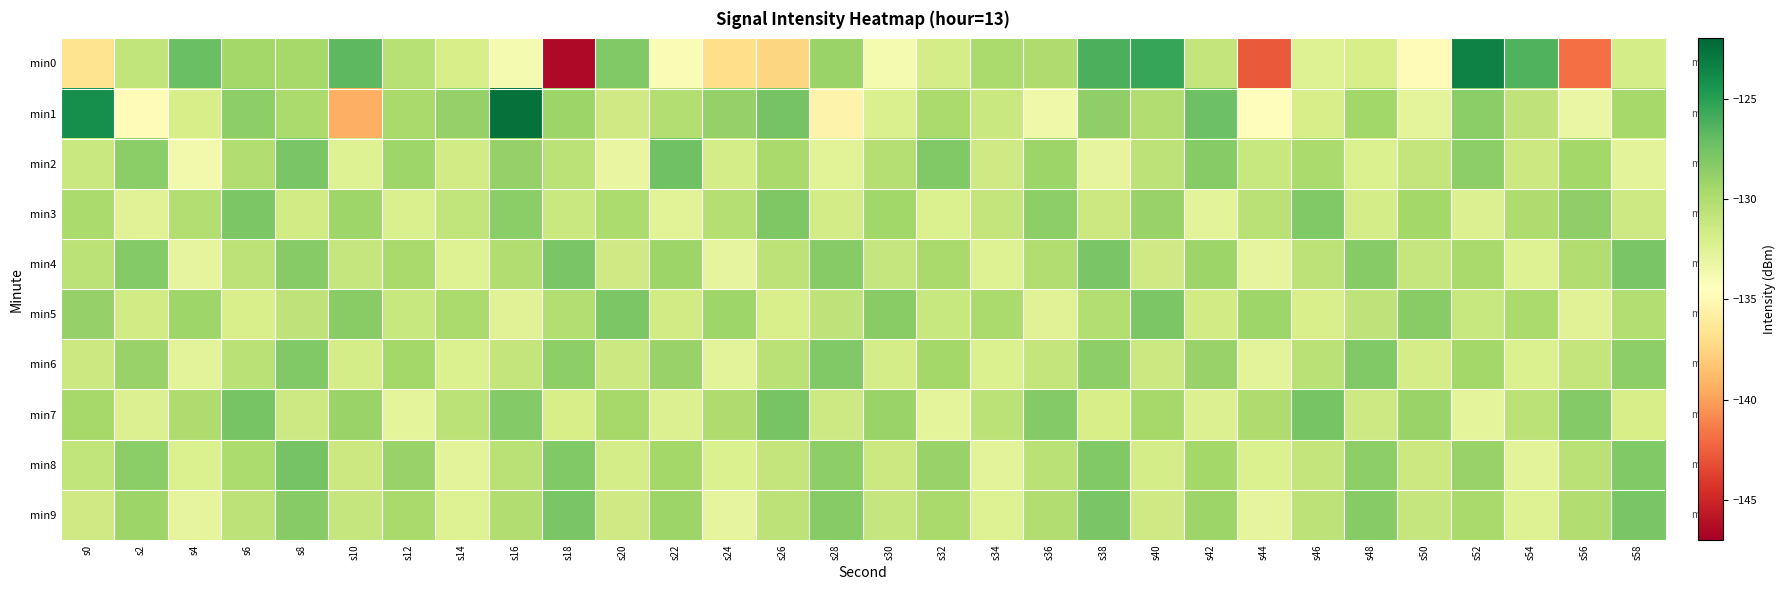

Reading left to right, extract all data points from this chart.

min0: s0=-136.7	s2=-130.8	s4=-127.2	s6=-129.4	s8=-129.5	s10=-126.7	s12=-130.3	s14=-131.9	s16=-133.9	s18=-146.5	s20=-128.1	s22=-134.0	s24=-137.0	s26=-137.5	s28=-129.1	s30=-133.9	s32=-131.9	s34=-129.7	s36=-130.0	s38=-126.2	s40=-125.5	s42=-131.0	s44=-142.8	s46=-132.4	s48=-131.9	s50=-134.9	s52=-123.5	s54=-126.3	s56=-141.9	s58=-131.8
min1: s0=-124.1	s2=-134.8	s4=-131.9	s6=-128.6	s8=-129.8	s10=-139.4	s12=-129.6	s14=-128.8	s16=-122.5	s18=-129.1	s20=-131.5	s22=-130.2	s24=-128.9	s26=-127.6	s28=-135.4	s30=-132.1	s32=-129.8	s34=-131.2	s36=-133.5	s38=-128.7	s40=-130.1	s42=-127.3	s44=-134.6	s46=-131.9	s48=-129.4	s50=-132.8	s52=-128.5	s54=-130.7	s56=-133.2	s58=-129.6
min2: s0=-131.2	s2=-128.5	s4=-133.7	s6=-130.1	s8=-127.8	s10=-132.4	s12=-129.3	s14=-131.6	s16=-128.9	s18=-130.5	s20=-133.1	s22=-127.4	s24=-131.8	s26=-129.7	s28=-132.6	s30=-130.3	s32=-128.1	s34=-131.5	s36=-129.2	s38=-132.9	s40=-130.6	s42=-128.3	s44=-131.1	s46=-129.8	s48=-132.2	s50=-130.9	s52=-128.6	s54=-131.3	s56=-129.5	s58=-132.7
min3: s0=-129.8	s2=-132.5	s4=-130.2	s6=-127.9	s8=-131.6	s10=-129.3	s12=-132.1	s14=-130.8	s16=-128.5	s18=-131.2	s20=-129.9	s22=-132.6	s24=-130.3	s26=-128.0	s28=-131.7	s30=-129.4	s32=-132.2	s34=-130.9	s36=-128.6	s38=-131.3	s40=-129.0	s42=-132.7	s44=-130.4	s46=-128.1	s48=-131.8	s50=-129.5	s52=-132.3	s54=-130.0	s56=-128.7	s58=-131.4
min4: s0=-130.5	s2=-128.2	s4=-132.9	s6=-130.6	s8=-128.3	s10=-131.0	s12=-129.7	s14=-132.4	s16=-130.1	s18=-127.8	s20=-131.5	s22=-129.2	s24=-132.9	s26=-130.6	s28=-128.3	s30=-131.0	s32=-129.7	s34=-132.4	s36=-130.1	s38=-127.8	s40=-131.5	s42=-129.2	s44=-132.9	s46=-130.6	s48=-128.3	s50=-131.0	s52=-129.7	s54=-132.4	s56=-130.1	s58=-127.8
min5: s0=-128.9	s2=-131.6	s4=-129.3	s6=-132.0	s8=-130.7	s10=-128.4	s12=-131.1	s14=-129.8	s16=-132.5	s18=-130.2	s20=-127.9	s22=-131.6	s24=-129.3	s26=-132.0	s28=-130.7	s30=-128.4	s32=-131.1	s34=-129.8	s36=-132.5	s38=-130.2	s40=-127.9	s42=-131.6	s44=-129.3	s46=-132.0	s48=-130.7	s50=-128.4	s52=-131.1	s54=-129.8	s56=-132.5	s58=-130.2
min6: s0=-131.3	s2=-129.0	s4=-132.7	s6=-130.4	s8=-128.1	s10=-131.8	s12=-129.5	s14=-132.2	s16=-130.9	s18=-128.6	s20=-131.3	s22=-129.0	s24=-132.7	s26=-130.4	s28=-128.1	s30=-131.8	s32=-129.5	s34=-132.2	s36=-130.9	s38=-128.6	s40=-131.3	s42=-129.0	s44=-132.7	s46=-130.4	s48=-128.1	s50=-131.8	s52=-129.5	s54=-132.2	s56=-130.9	s58=-128.6
min7: s0=-129.6	s2=-132.3	s4=-130.0	s6=-127.7	s8=-131.4	s10=-129.1	s12=-132.8	s14=-130.5	s16=-128.2	s18=-131.9	s20=-129.6	s22=-132.3	s24=-130.0	s26=-127.7	s28=-131.4	s30=-129.1	s32=-132.8	s34=-130.5	s36=-128.2	s38=-131.9	s40=-129.6	s42=-132.3	s44=-130.0	s46=-127.7	s48=-131.4	s50=-129.1	s52=-132.8	s54=-130.5	s56=-128.2	s58=-131.9
min8: s0=-130.8	s2=-128.5	s4=-132.2	s6=-129.9	s8=-127.6	s10=-131.3	s12=-129.0	s14=-132.7	s16=-130.4	s18=-128.1	s20=-131.8	s22=-129.5	s24=-132.2	s26=-130.9	s28=-128.6	s30=-131.3	s32=-129.0	s34=-132.7	s36=-130.4	s38=-128.1	s40=-131.8	s42=-129.5	s44=-132.2	s46=-130.9	s48=-128.6	s50=-131.3	s52=-129.0	s54=-132.7	s56=-130.4	s58=-128.1
min9: s0=-131.5	s2=-129.2	s4=-132.9	s6=-130.6	s8=-128.3	s10=-131.0	s12=-129.7	s14=-132.4	s16=-130.1	s18=-127.8	s20=-131.5	s22=-129.2	s24=-132.9	s26=-130.6	s28=-128.3	s30=-131.0	s32=-129.7	s34=-132.4	s36=-130.1	s38=-127.8	s40=-131.5	s42=-129.2	s44=-132.9	s46=-130.6	s48=-128.3	s50=-131.0	s52=-129.7	s54=-132.4	s56=-130.1	s58=-127.8